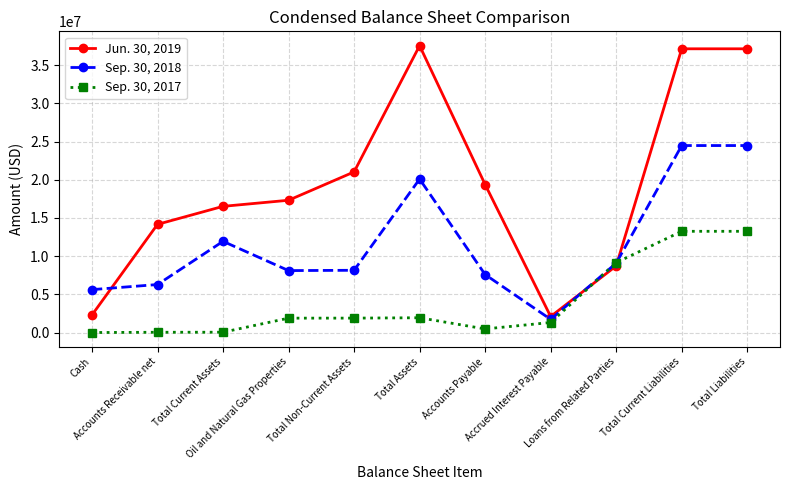

The value of Jun. 30, 2019 at Oil and Natural Gas Properties is 11268009. True or false?

False